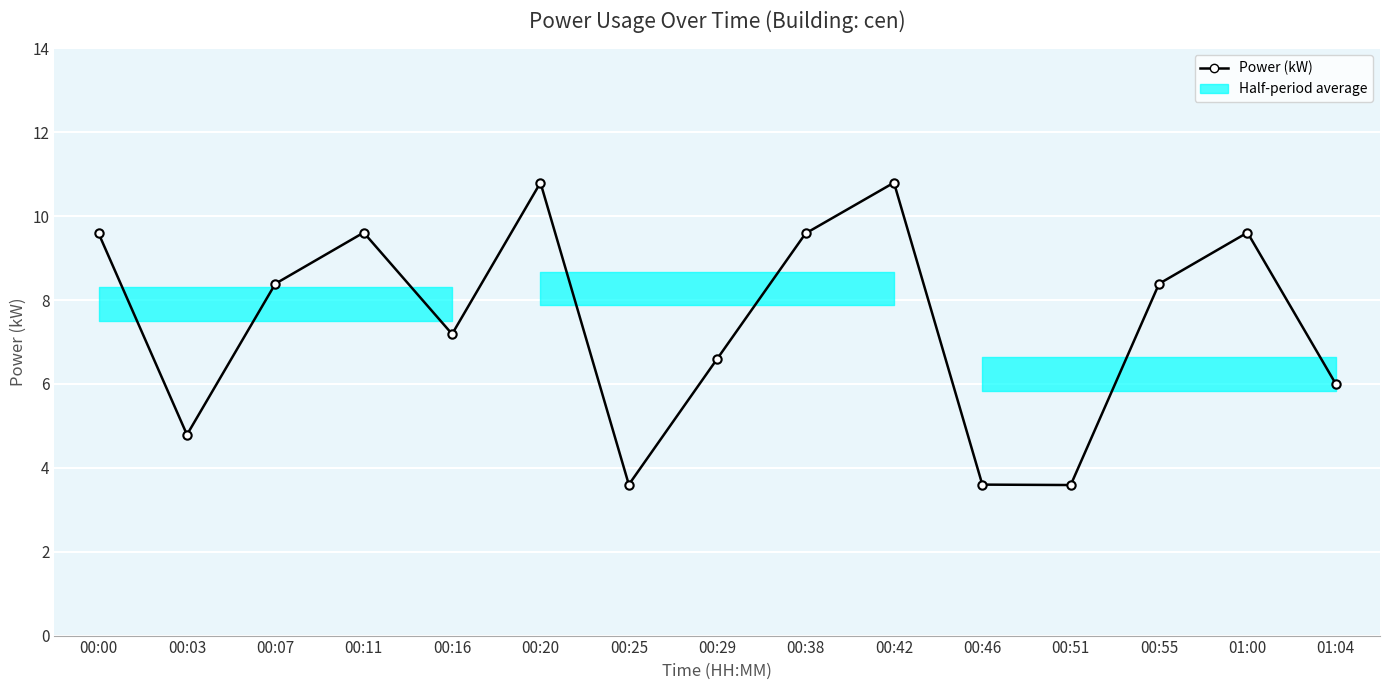

Where is the first local minimum?

00:03